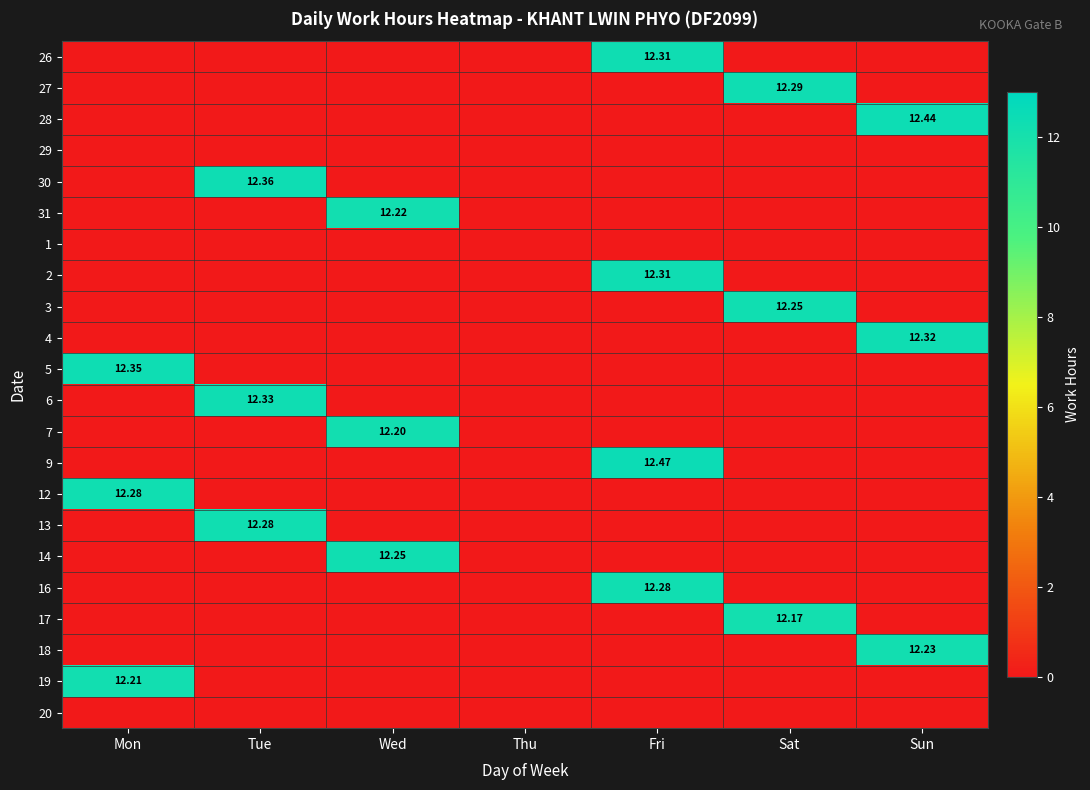

The value of 6 at Thu is 0.0. True or false?

True